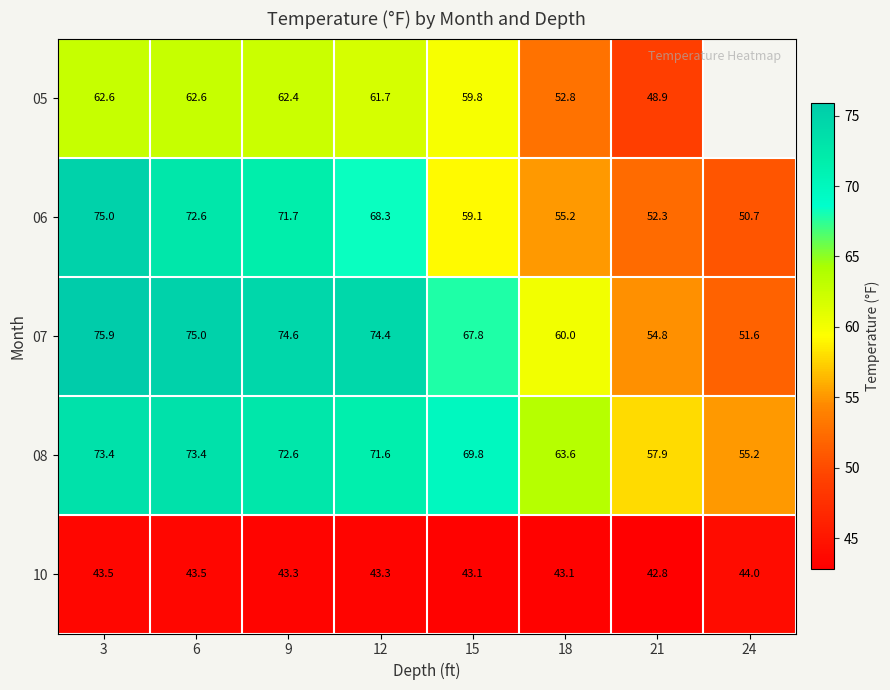

Which has a higher value, 12 or 18?

12